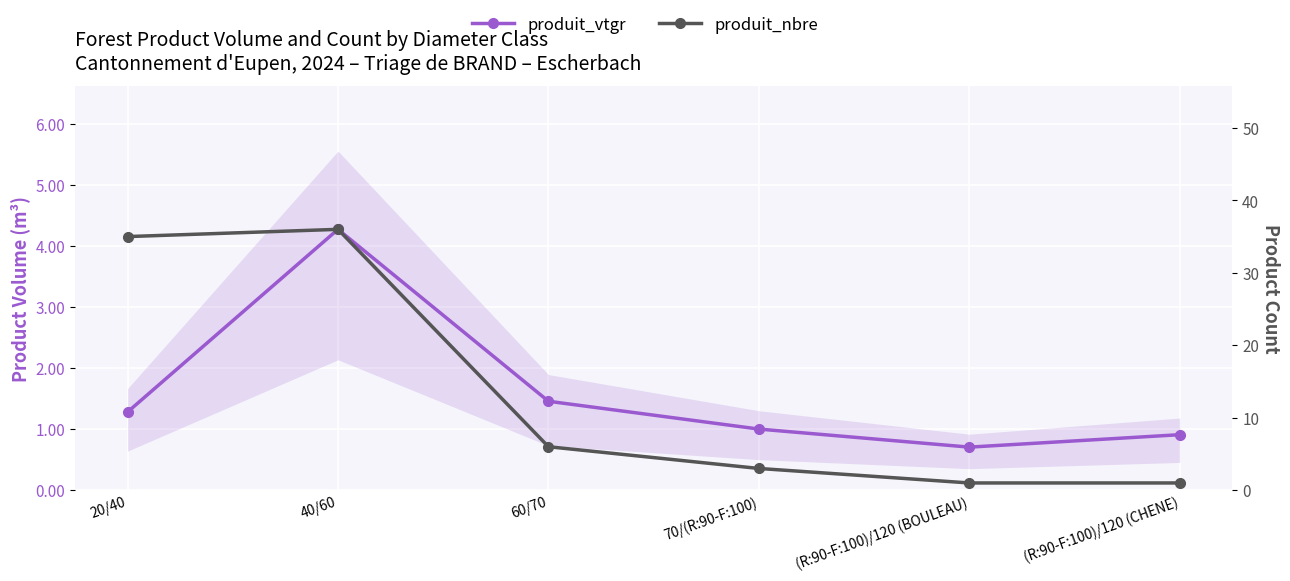

Which label corresponds to the largest value in the chart?

40/60